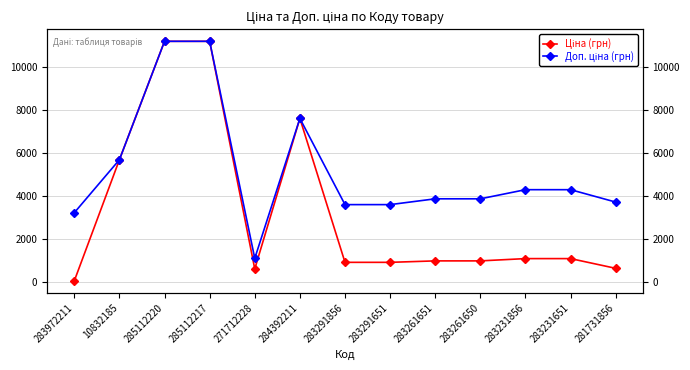

Does the chart have visible grid lines?

Yes